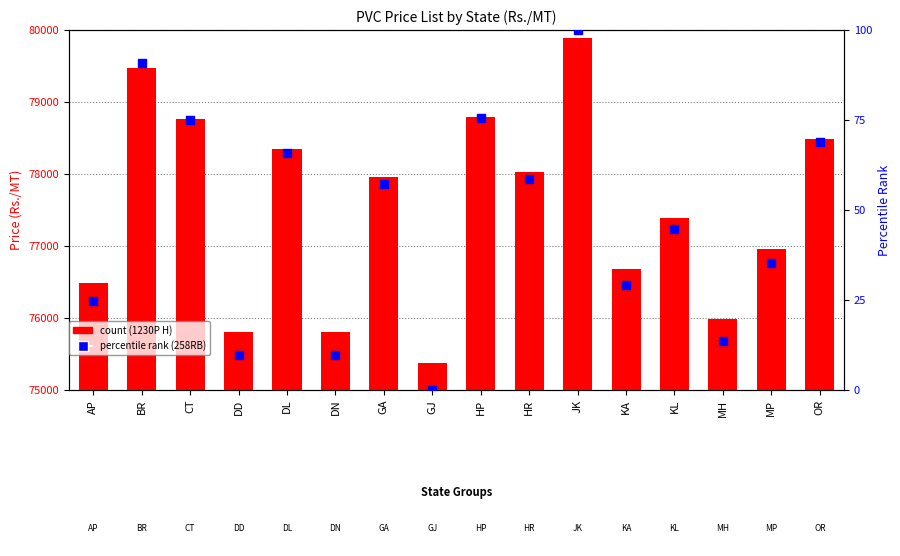

Which series has the largest Y range (max minus min)?

count